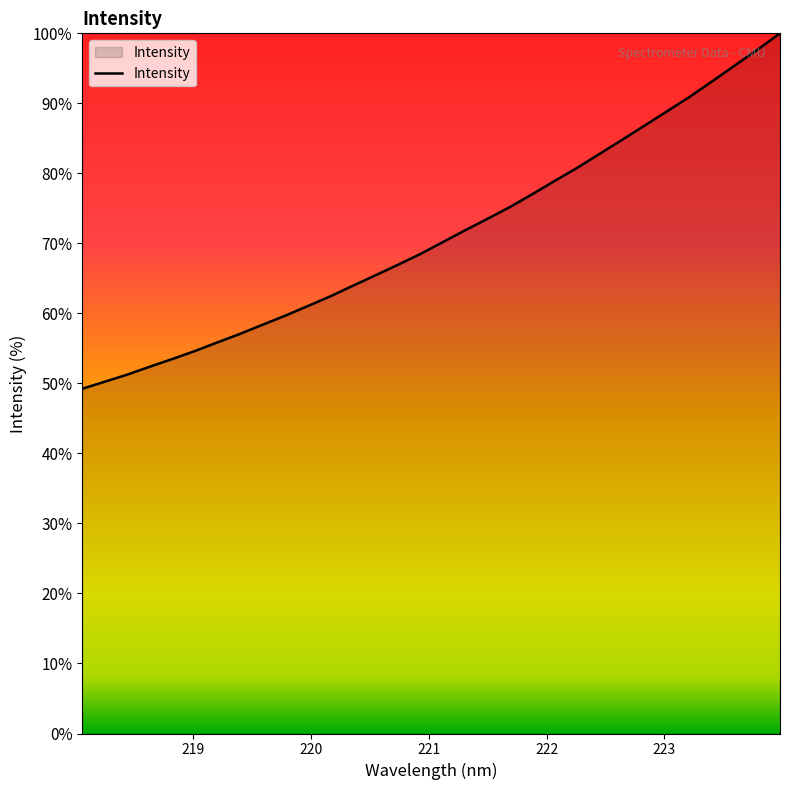

What is the difference between the maximum and minimum values?

50.8